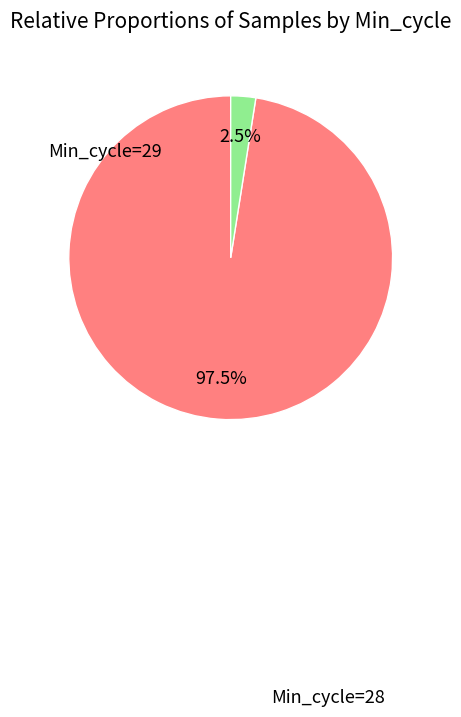

Which category has the smallest portion of the pie?

Min_cycle=29